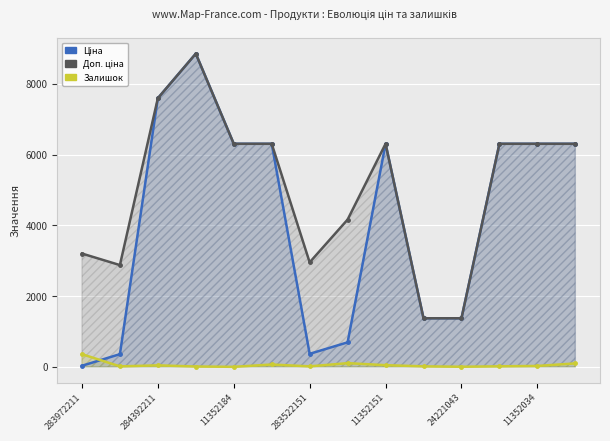

The Залишок series shows 1.0 at 24221043. True or false?

False